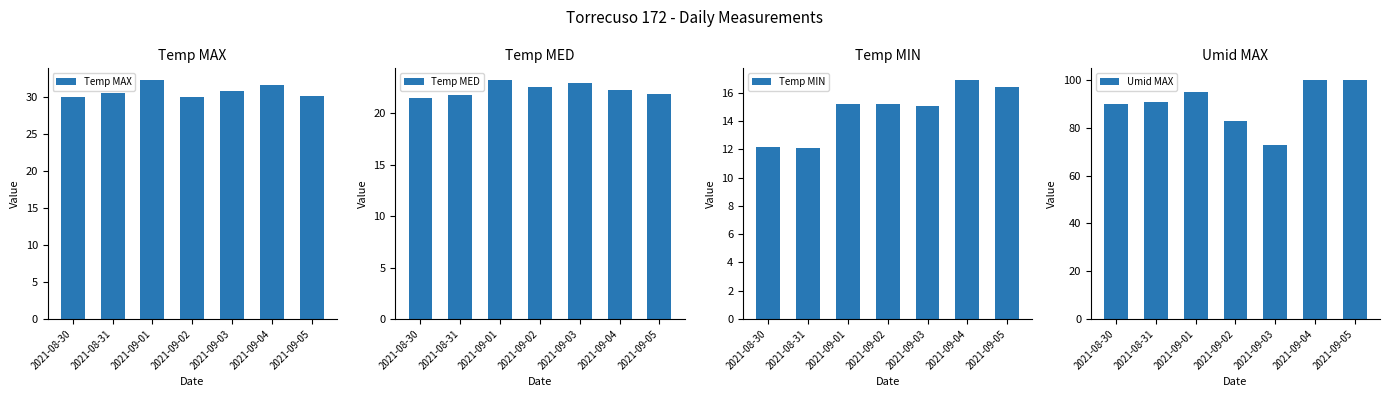

At which category is the sum across all series the highest?

2021-09-04